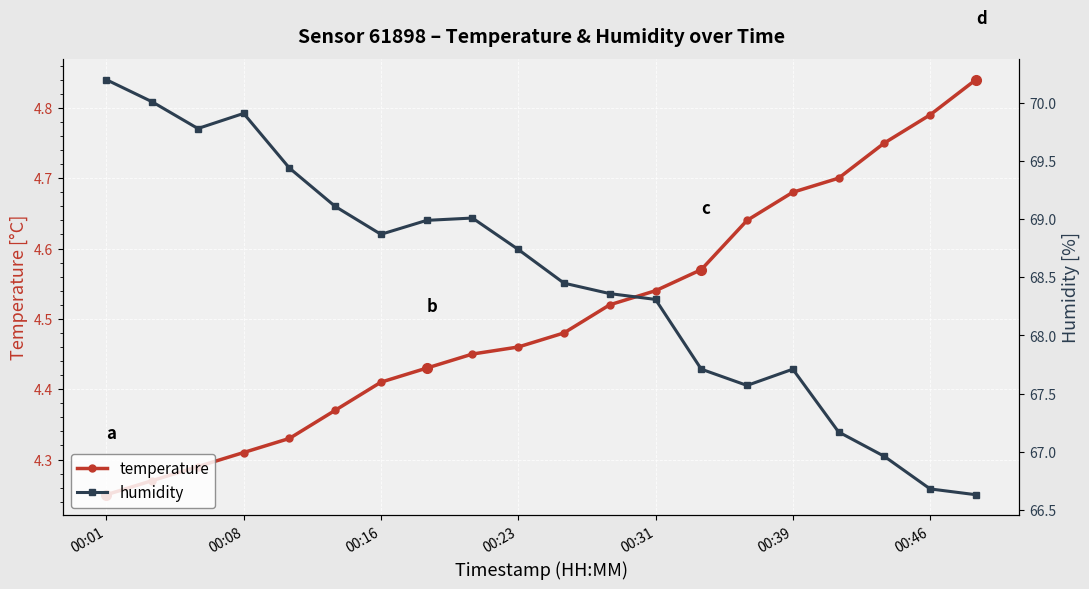

Rank the series by their average value, from lowest to highest.

temperature, humidity